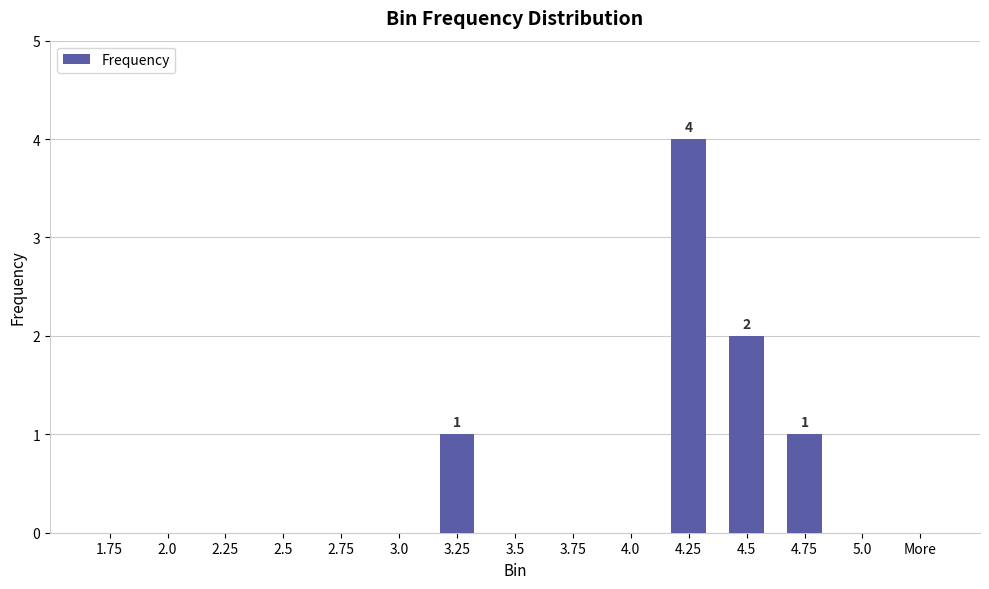

Which label corresponds to the largest value in the chart?

4.25